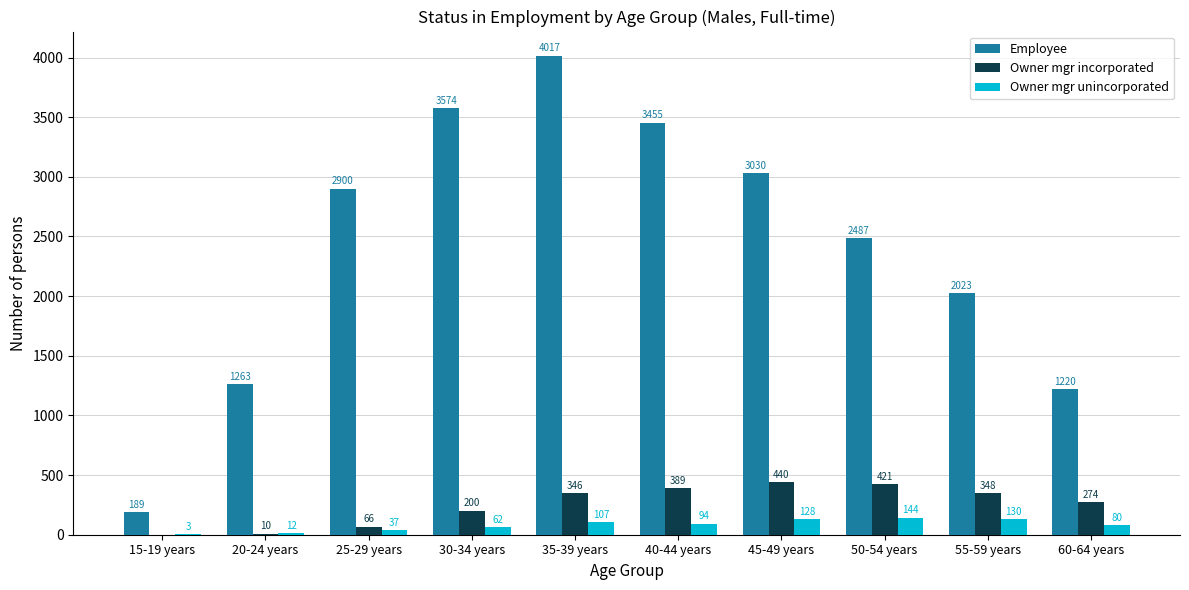

What is the maximum value for Owner mgr unincorporated?

144